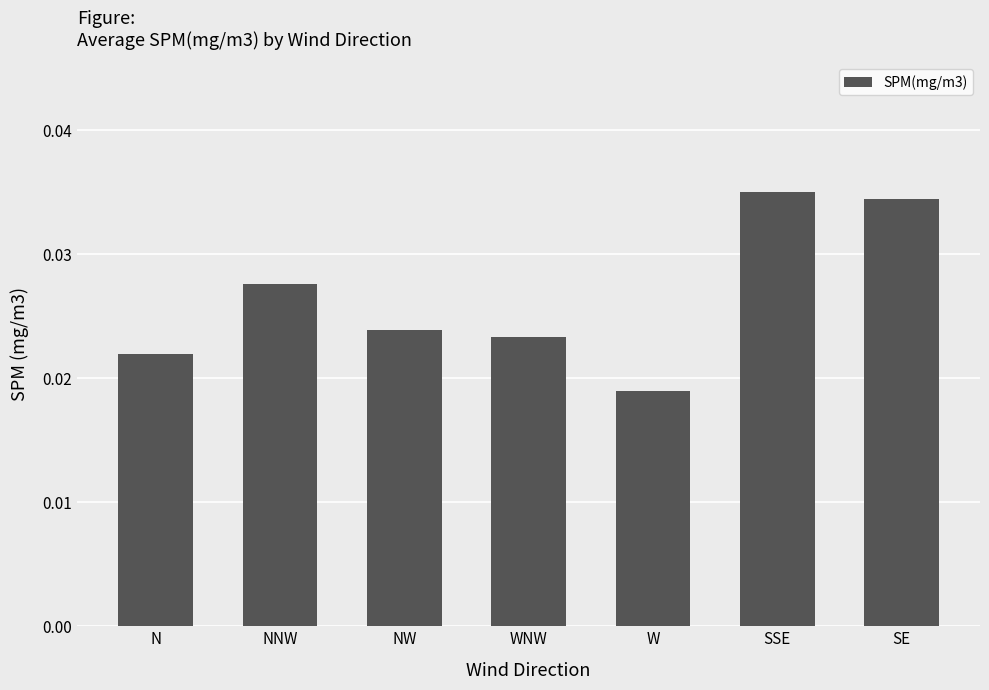

What position from the right is NNW?

6